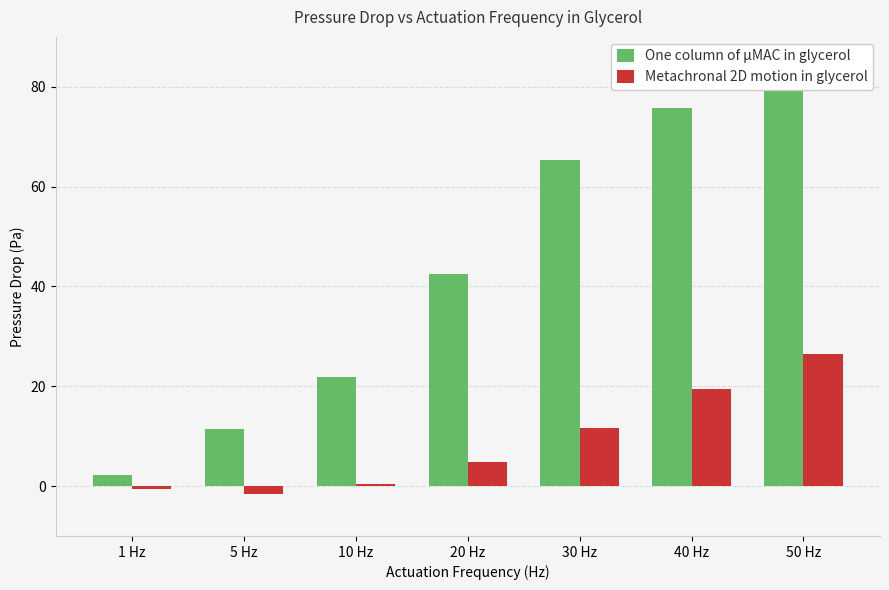

Reading left to right, transcribe all the data shown in this chart.

One column of µMAC in glycerol: 1 Hz=2.3	5 Hz=11.4	10 Hz=21.8	20 Hz=42.5	30 Hz=65.3	40 Hz=75.8	50 Hz=81.6
Metachronal 2D motion in glycerol: 1 Hz=-0.6	5 Hz=-1.6	10 Hz=0.3	20 Hz=4.9	30 Hz=11.6	40 Hz=19.4	50 Hz=26.4